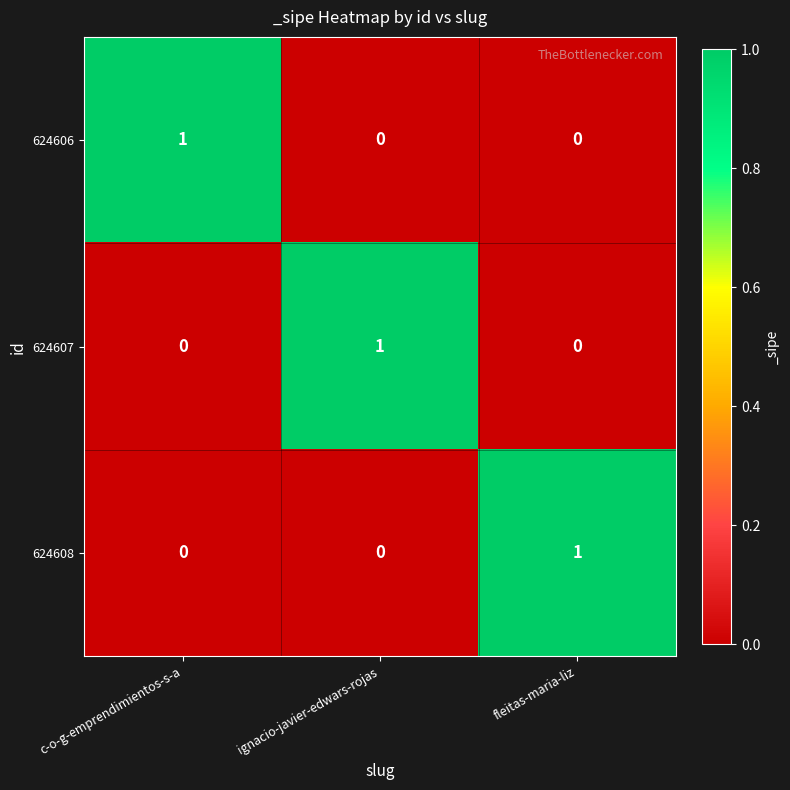

True or false: 624607 has a value of 0 at fleitas-maria-liz.

True